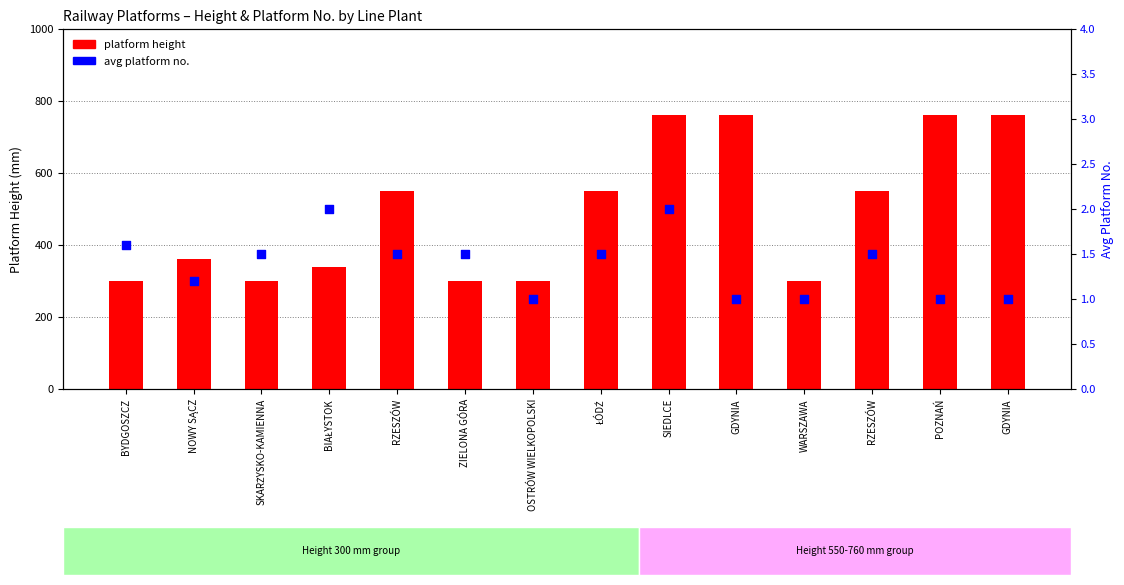

Which series has the widest spread of Y values?

platform height